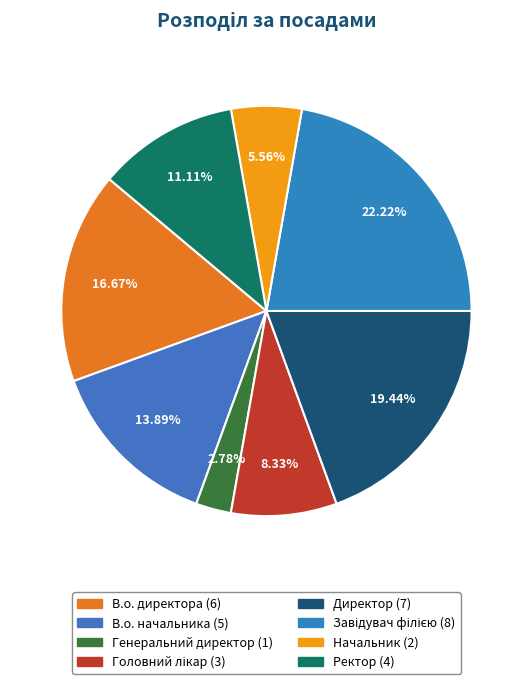

Do Генеральний директор and Ректор together represent more than half of the pie?

No